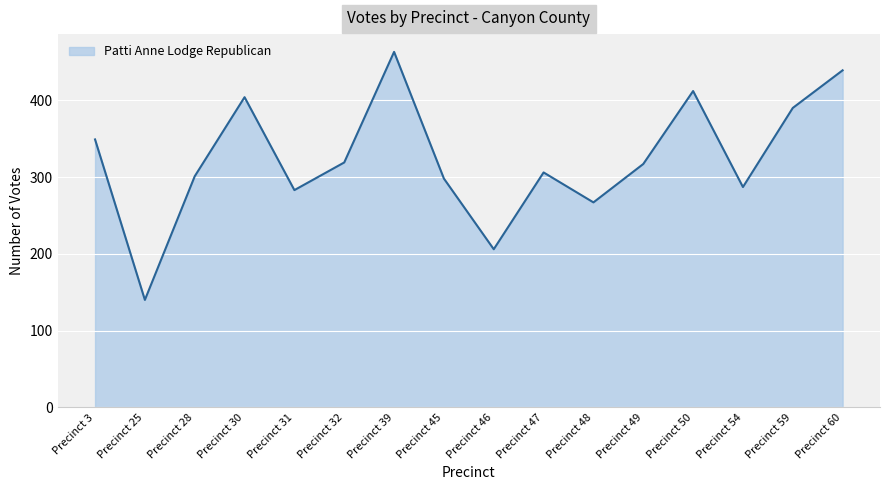

What is the greatest value displayed?

463